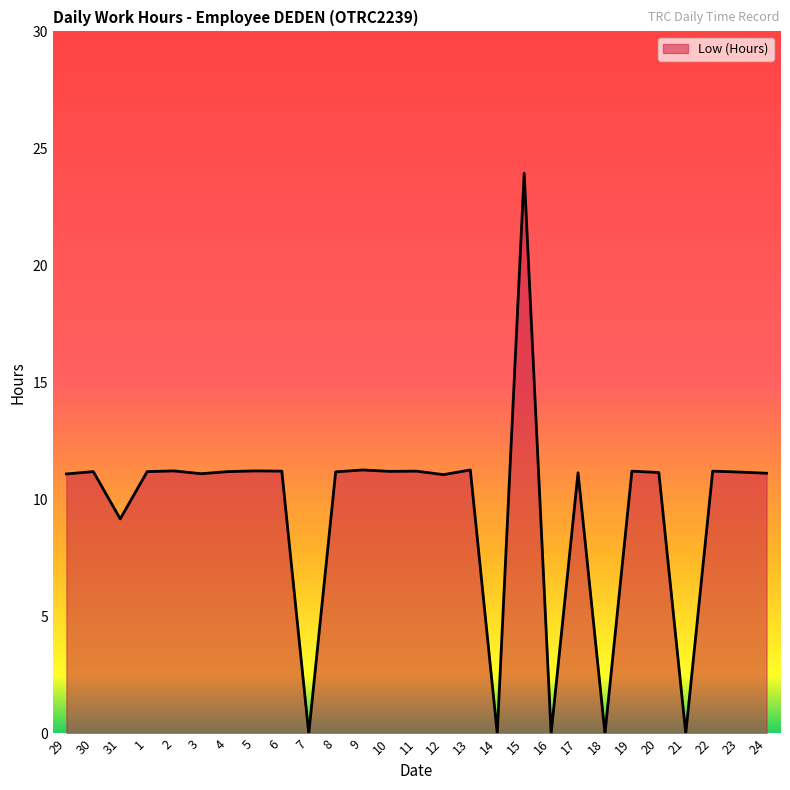

How many distinct data groups are displayed?

1